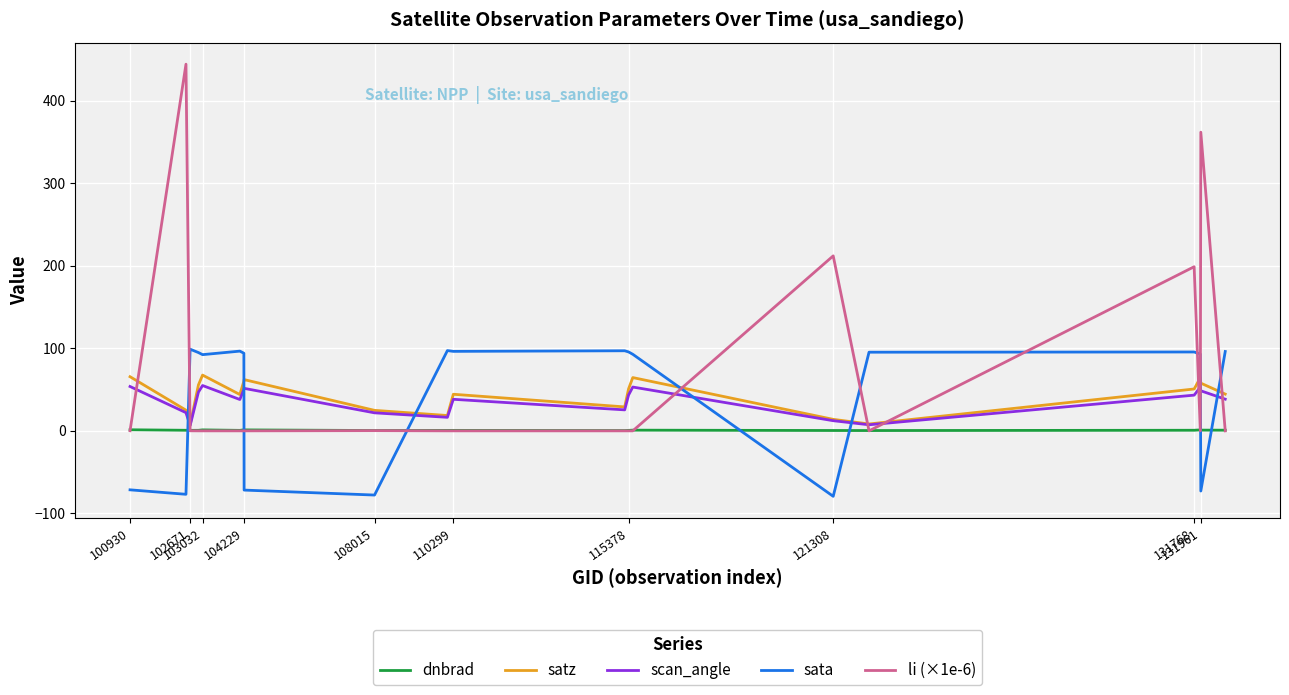

True or false: li (×1e-6) and satz cross at least once.

True